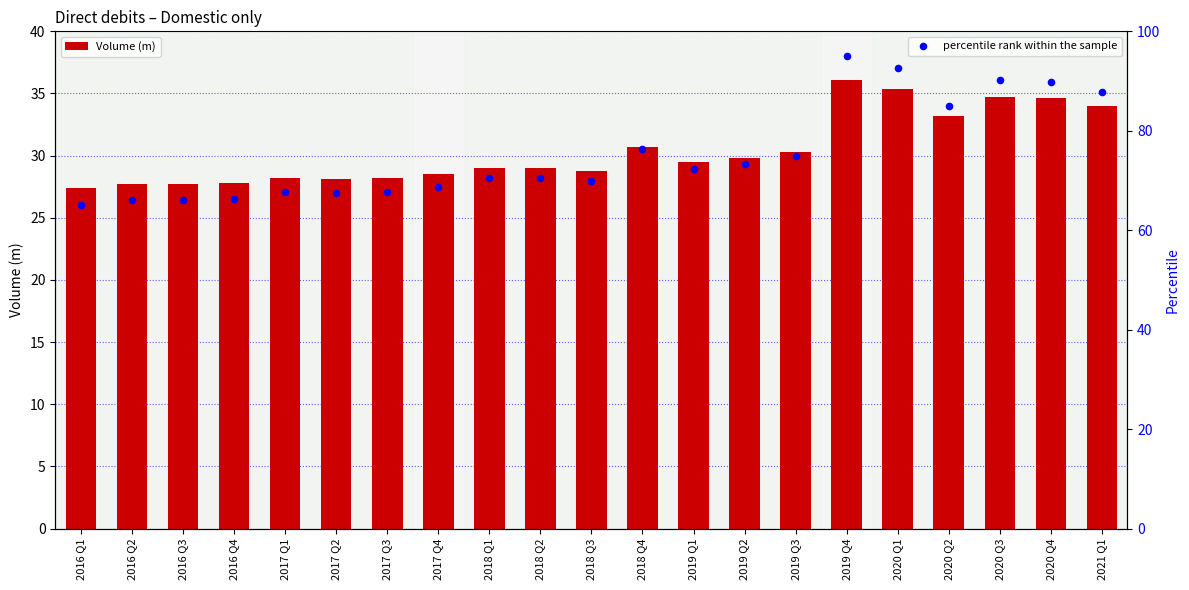

What are all the series names shown in the legend?

Volume (m), percentile rank within the sample